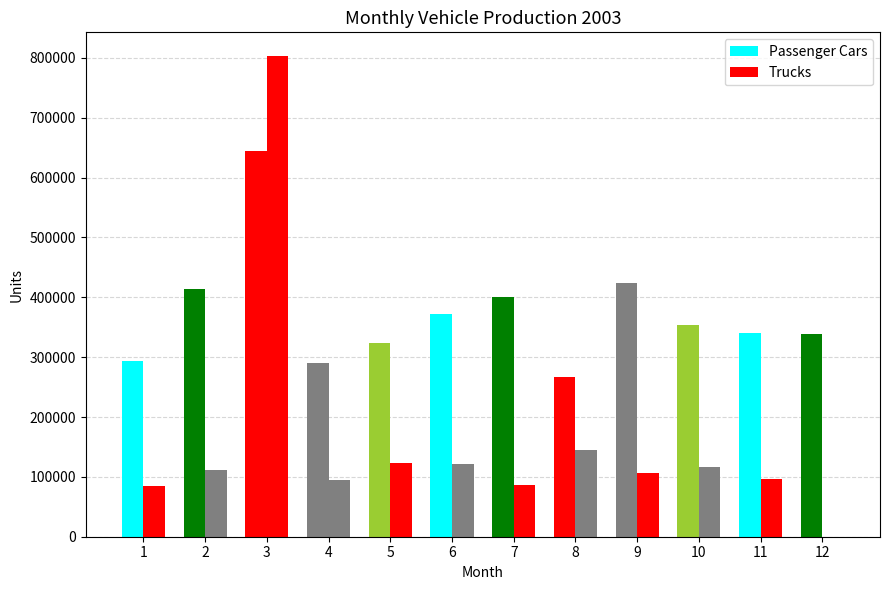

Read the Trucks value at 4, to the nearest 100.

94600